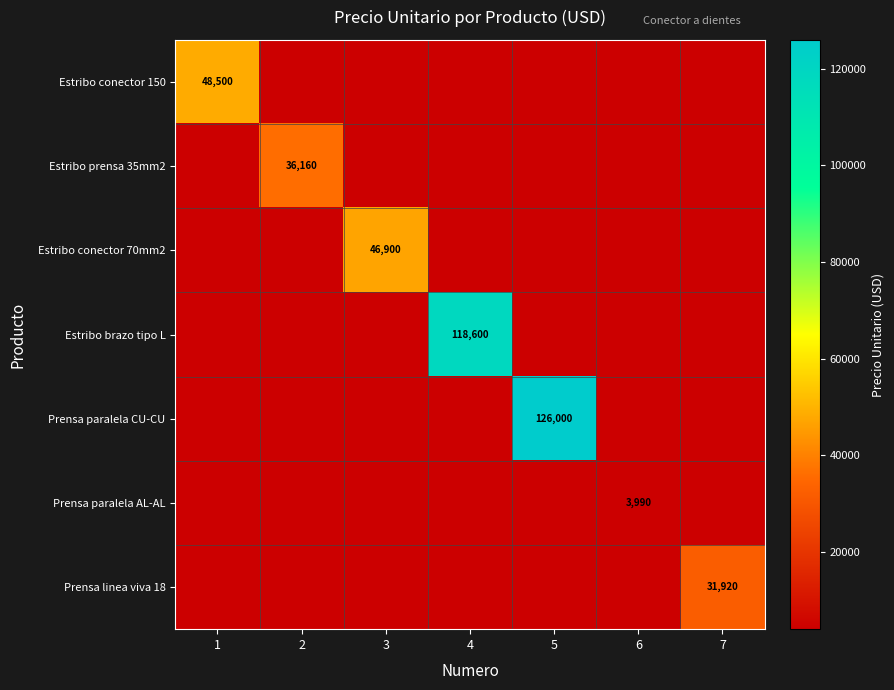

The Prensa paralela AL-AL series shows 1834.2 at 6. True or false?

False